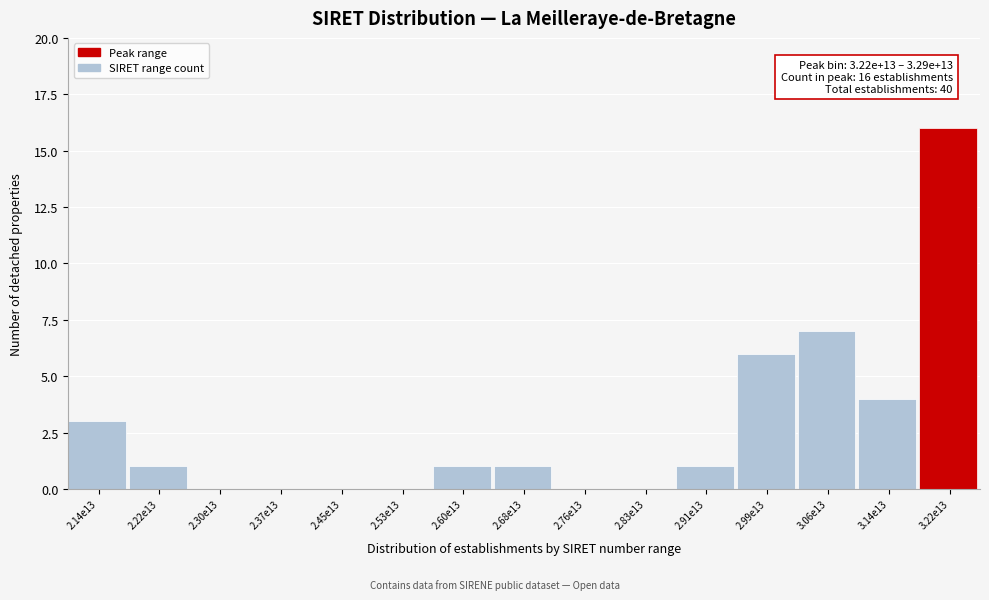

Reading right to left, list all the values displayed in this chart.

3.22e13=16	3.14e13=4	3.06e13=7	2.99e13=6	2.91e13=1	2.83e13=0	2.76e13=0	2.68e13=1	2.60e13=1	2.53e13=0	2.45e13=0	2.37e13=0	2.30e13=0	2.22e13=1	2.14e13=3